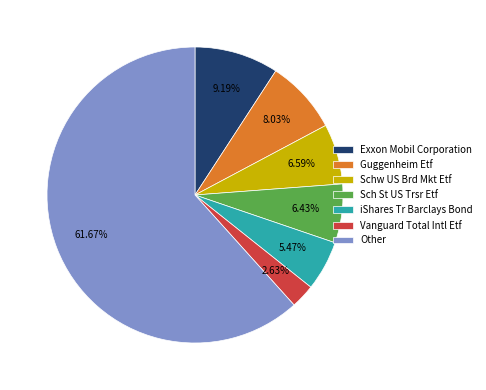

What percentage do Exxon Mobil Corporation and Sch St US Trsr Etf together represent?

15.6%